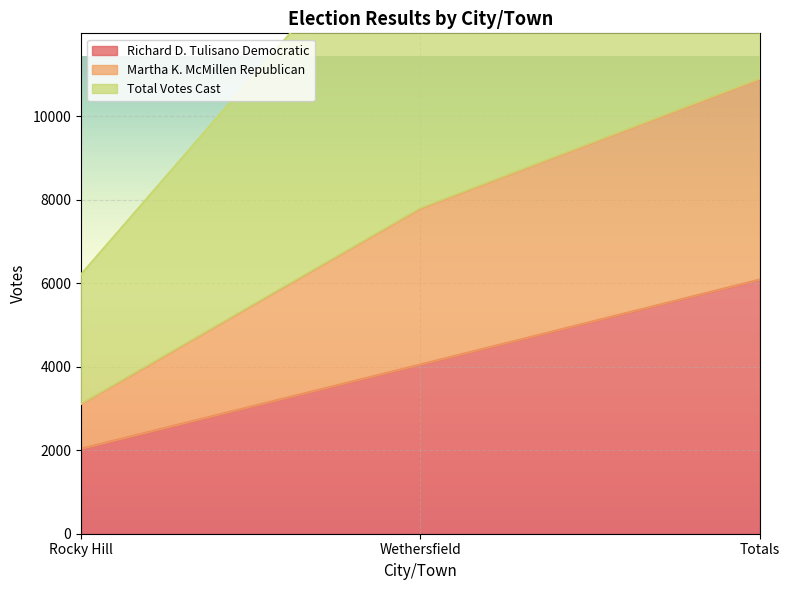

Which series has the widest spread of values?

Total Votes Cast